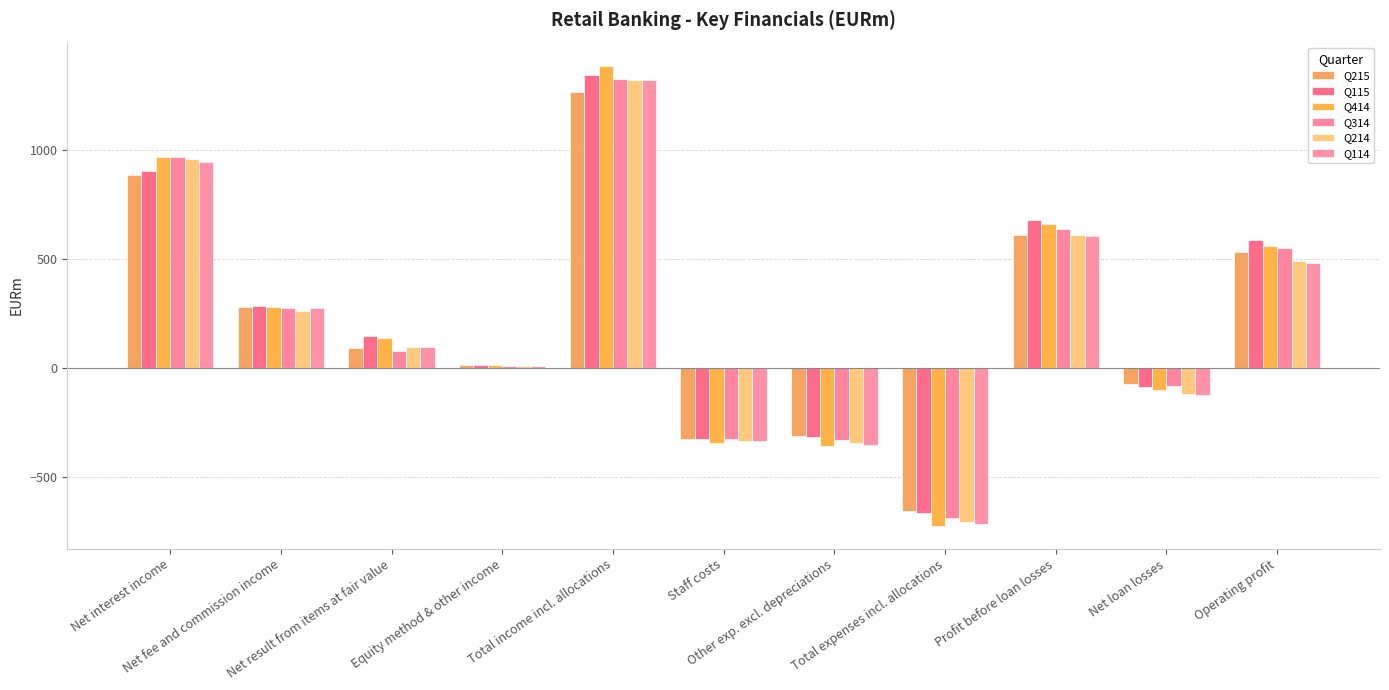

How many values in the Q314 series are below 75?

5